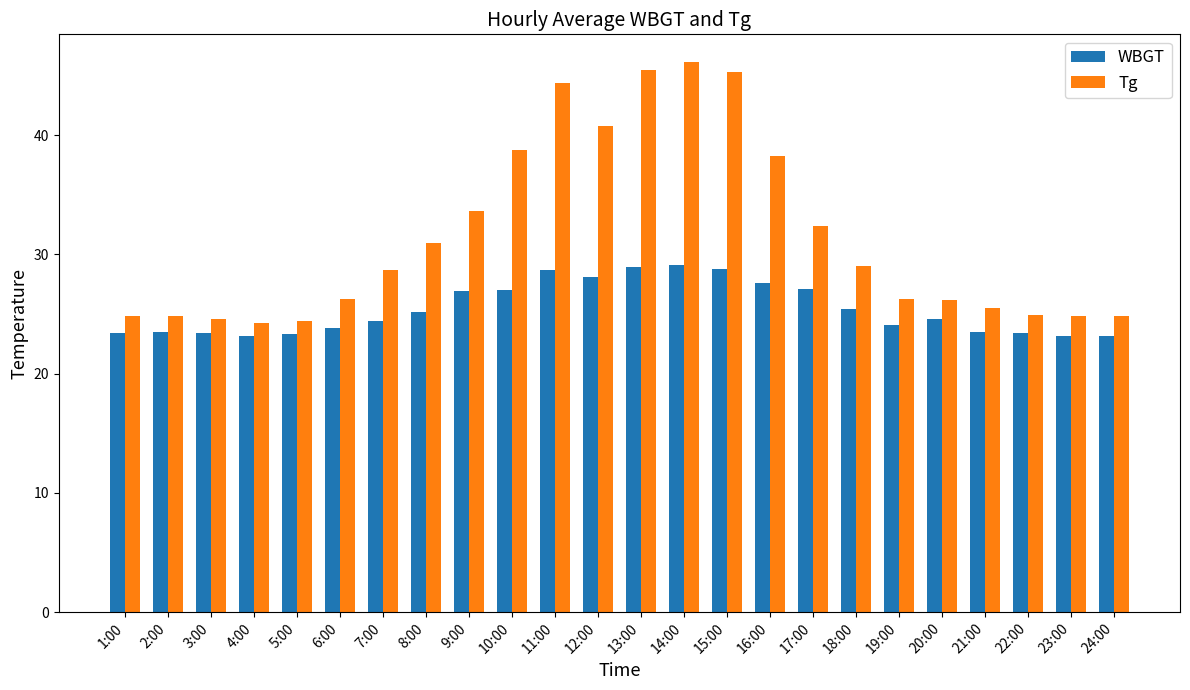

True or false: Tg has a value of 24.8 at 24:00.

True